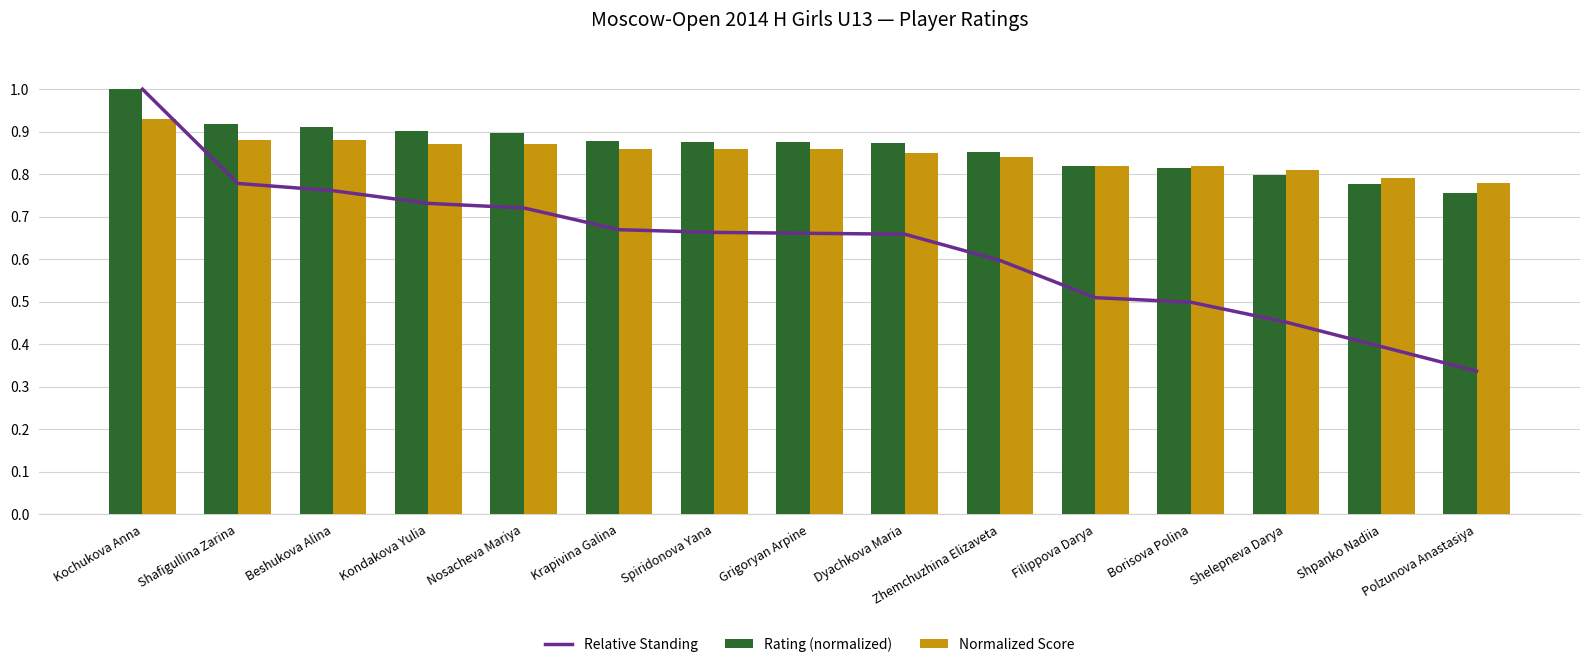

What is the sum of all Normalized Score values?

12.7